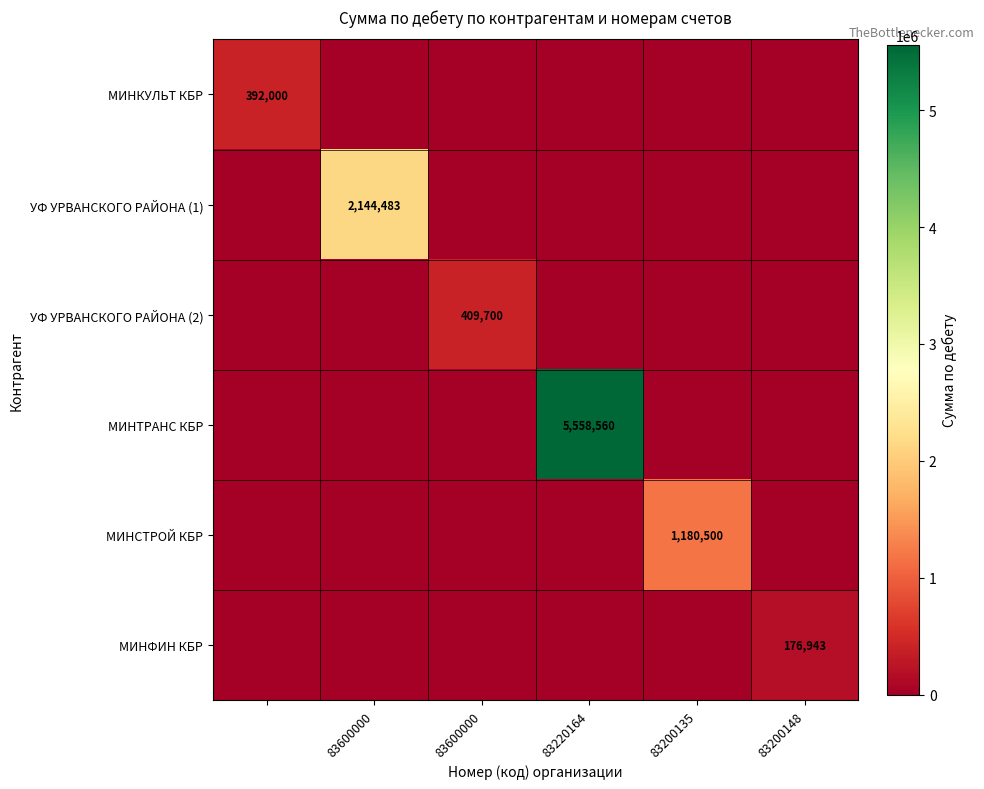

The МИНСТРОЙ КБР series shows -544839.5 at 83220164. True or false?

False